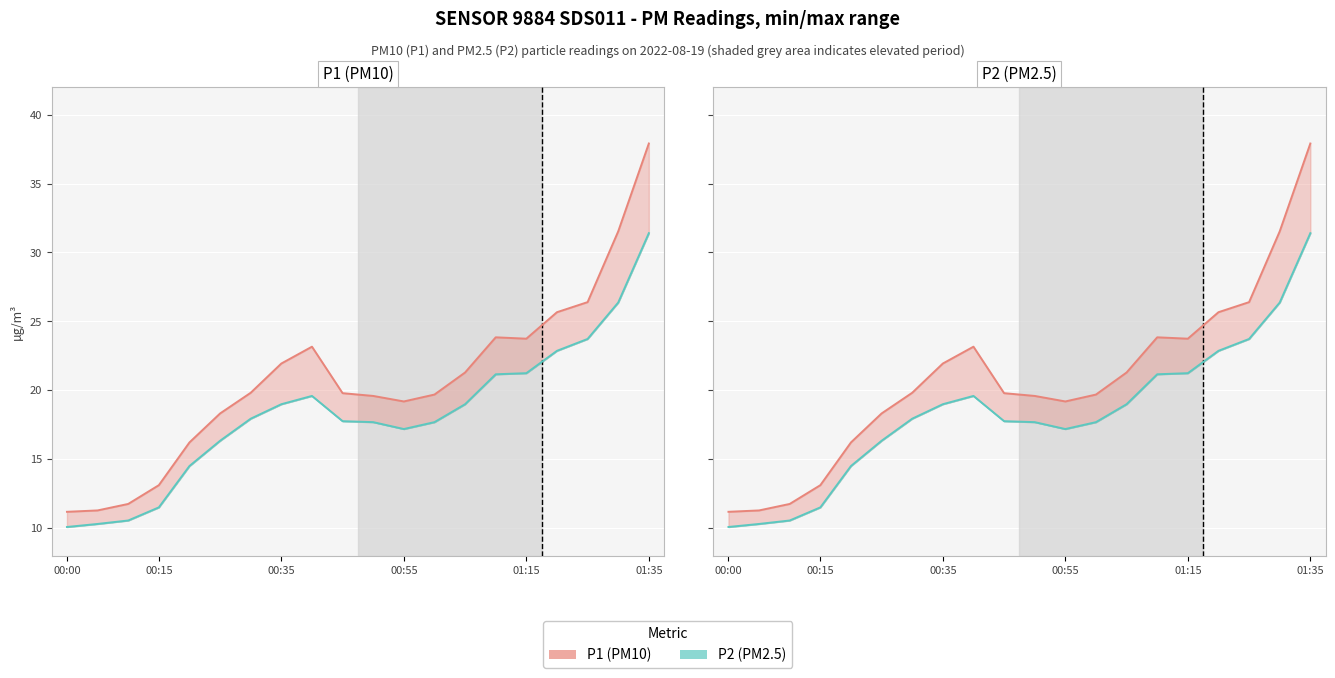

What is the spread (max minus min) of values at 9?

2.0